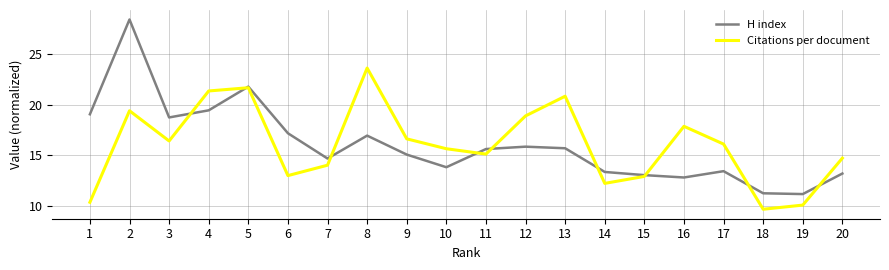

Which category has the lowest value across all series?

18